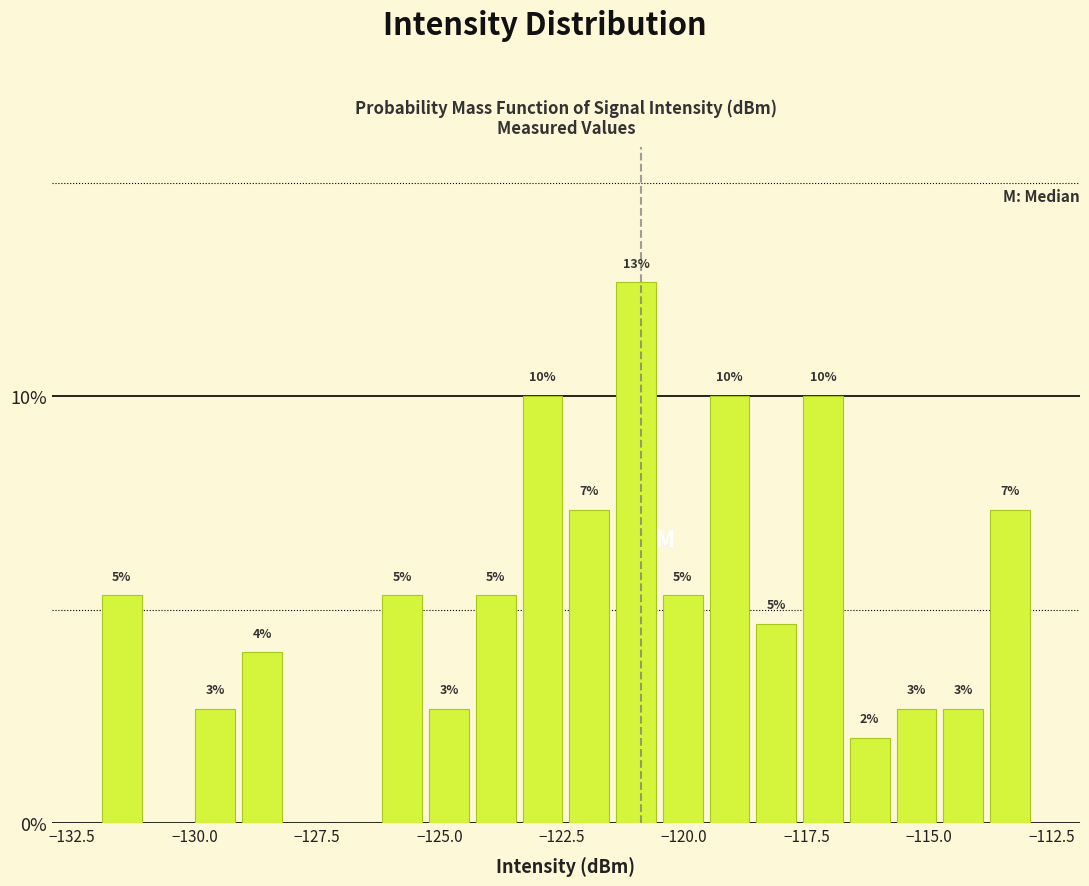

Around what value on the x-axis is the tallest bar? Give the approximate position of its centre, as read against the axis.

-121.0